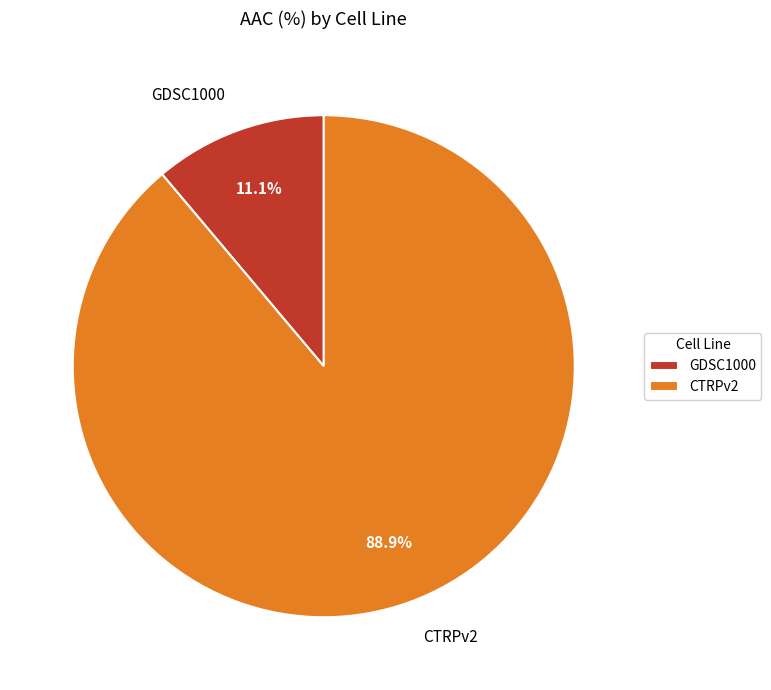

Rank the categories by value from highest to lowest.

CTRPv2, GDSC1000